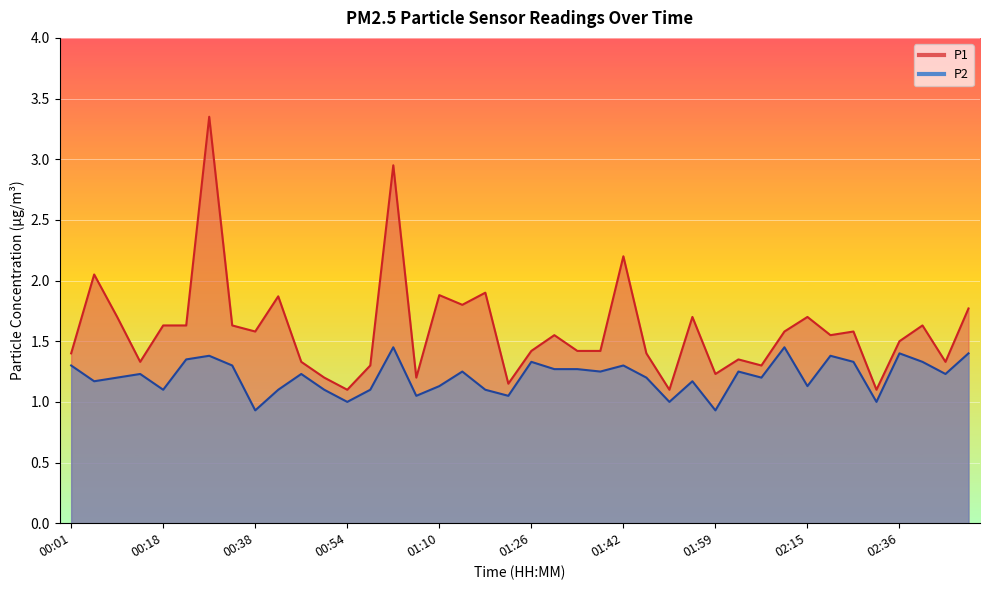

Where is the first local minimum for P2?

00:05